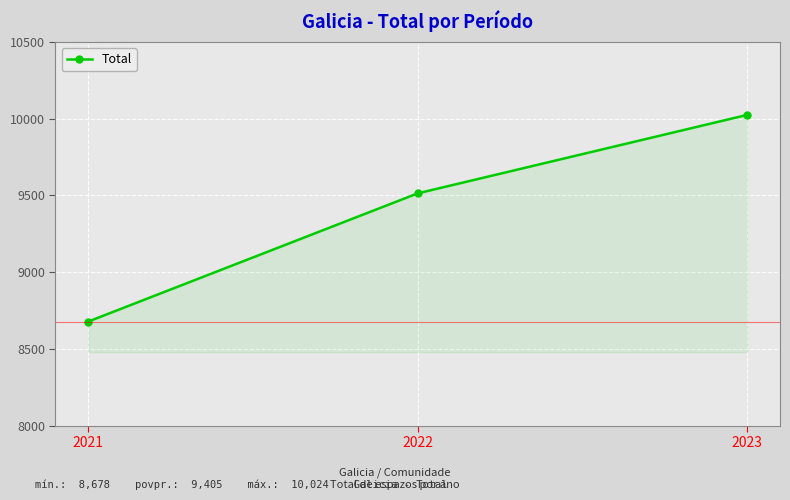

How many lines are shown in the chart?

1